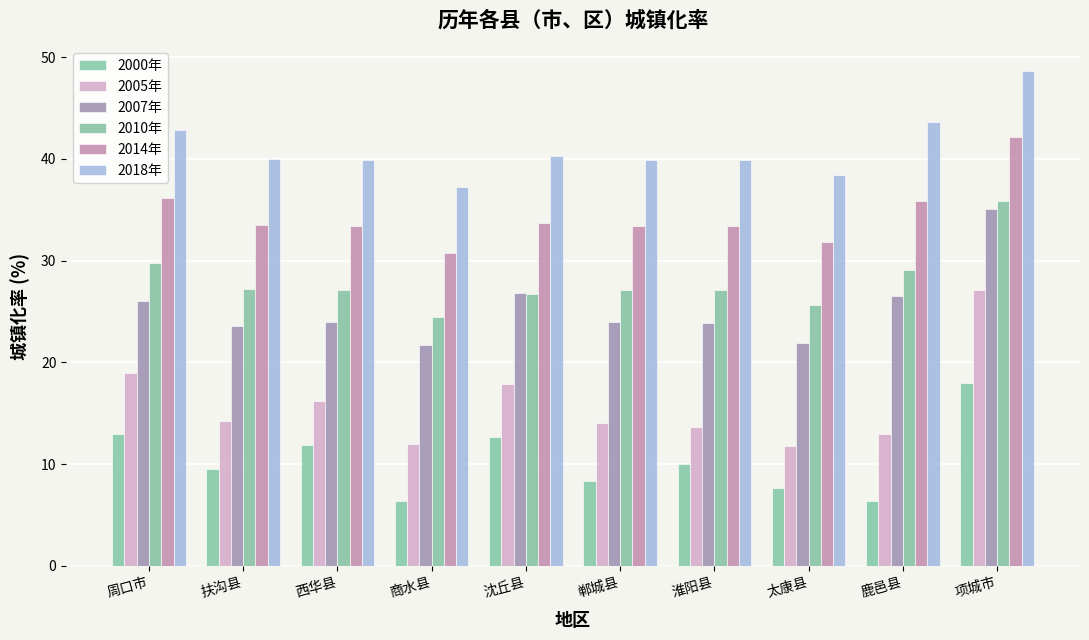

Between 周口市 and 郸城县, which series saw the biggest shift?

2005年